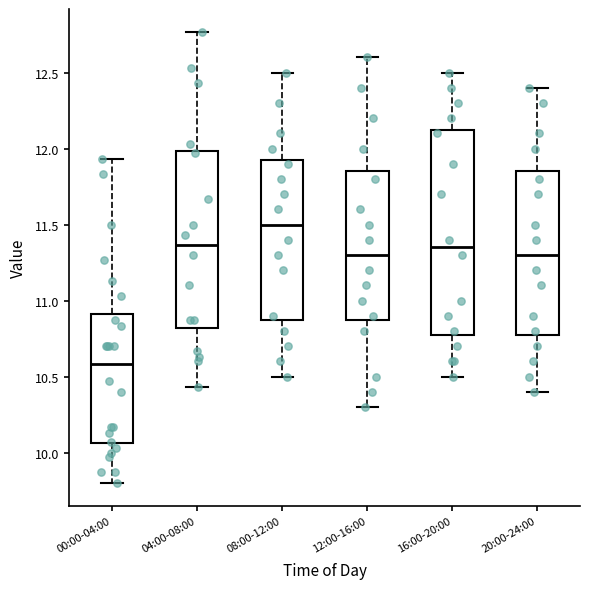

Which box has the highest median line?

08:00-12:00